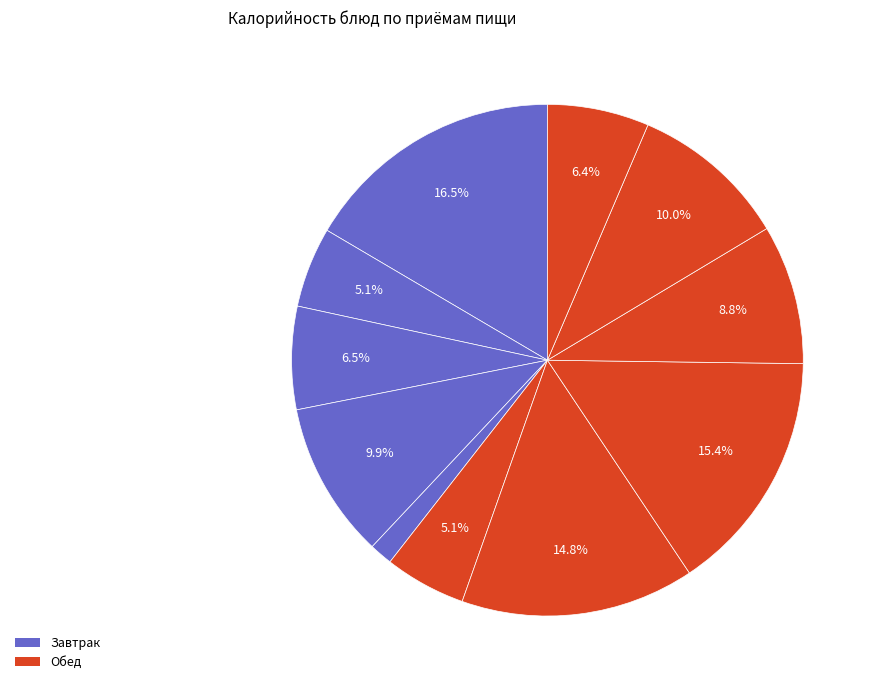

How many segments does this pie chart have?

11